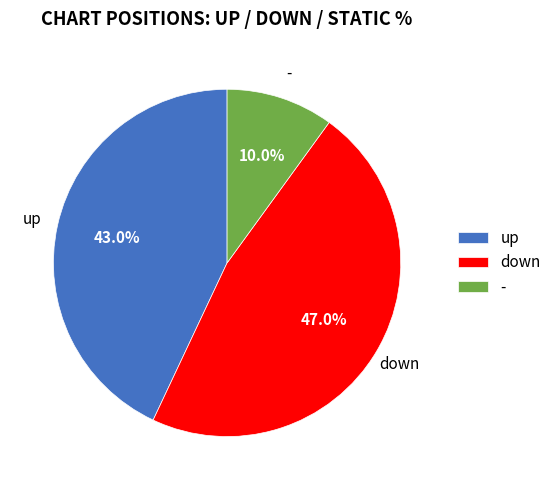

Which slice is the smallest?

-